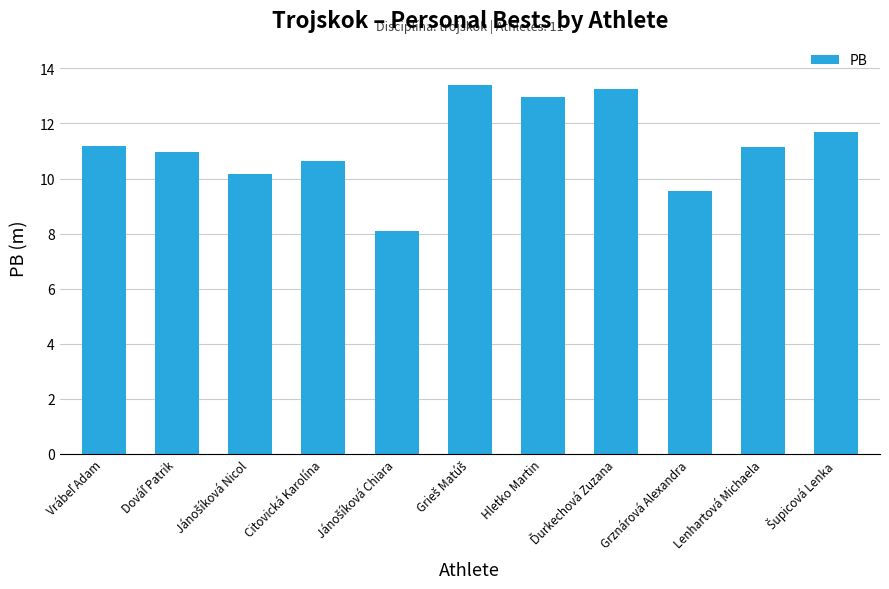

What is the difference between the maximum and minimum values?

5.3